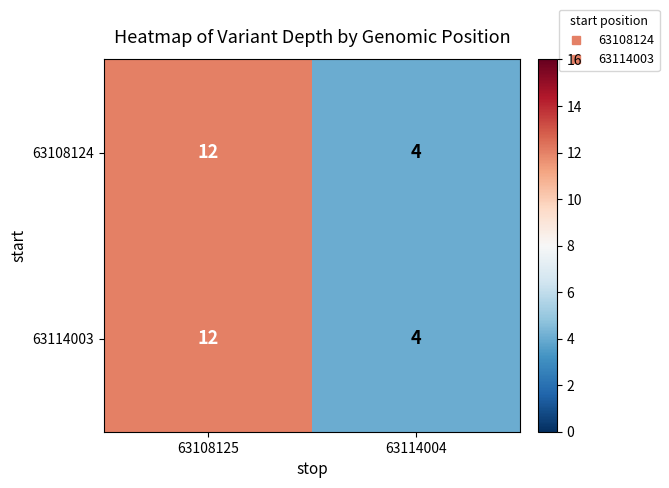

At which category is the sum across all series the highest?

63108125